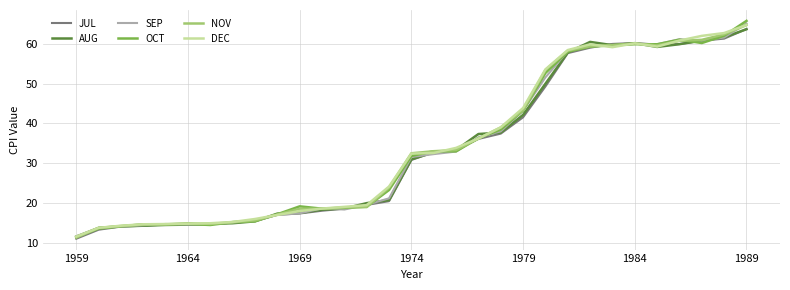

In AUG, how many points are lower than both neighbors (excluding endpoints)?

2